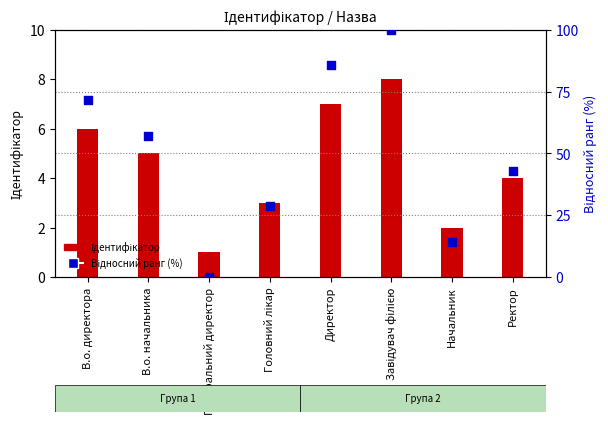

Which series reaches the maximum Y coordinate?

Відносний ранг (%)